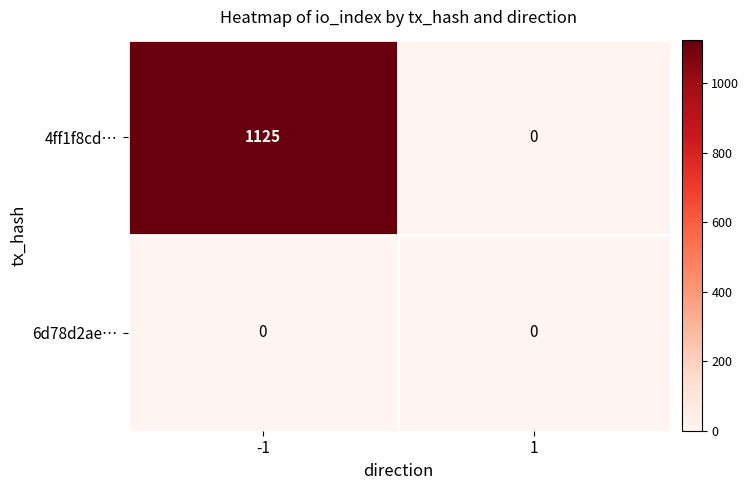

Reading left to right, what are all the values shown in this chart?

4ff1f8cd…: -1=1125	1=0
6d78d2ae…: -1=0	1=0